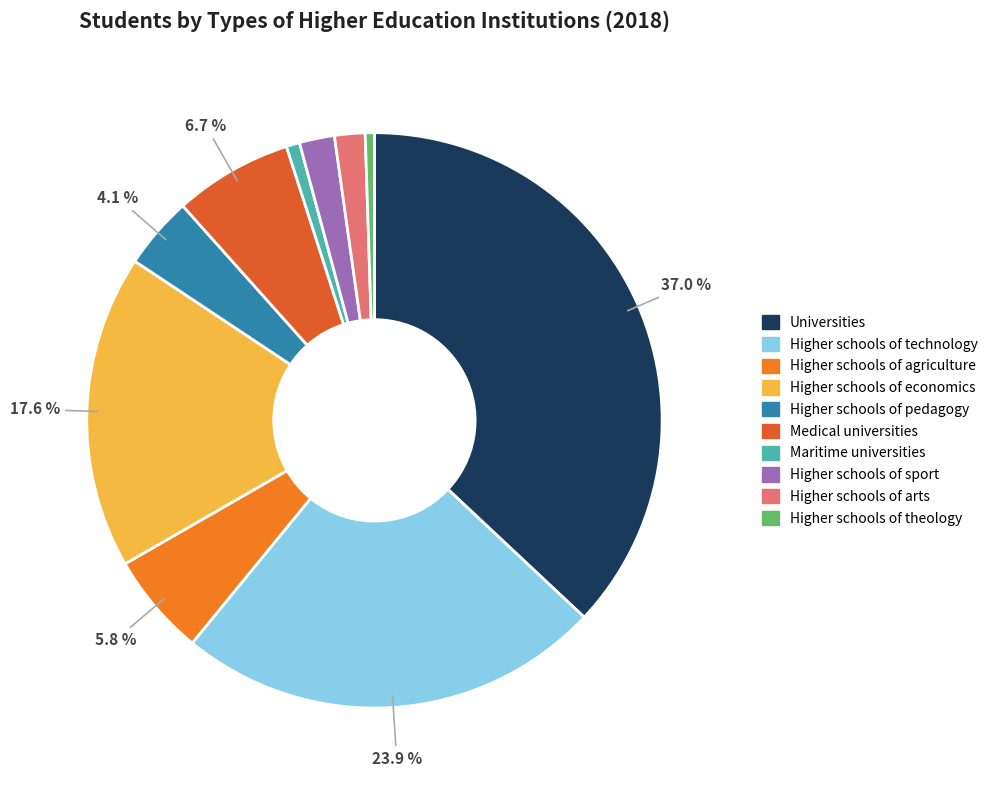

What is the ratio of the value at Higher schools of economics to the value at Higher schools of sport?

8.9